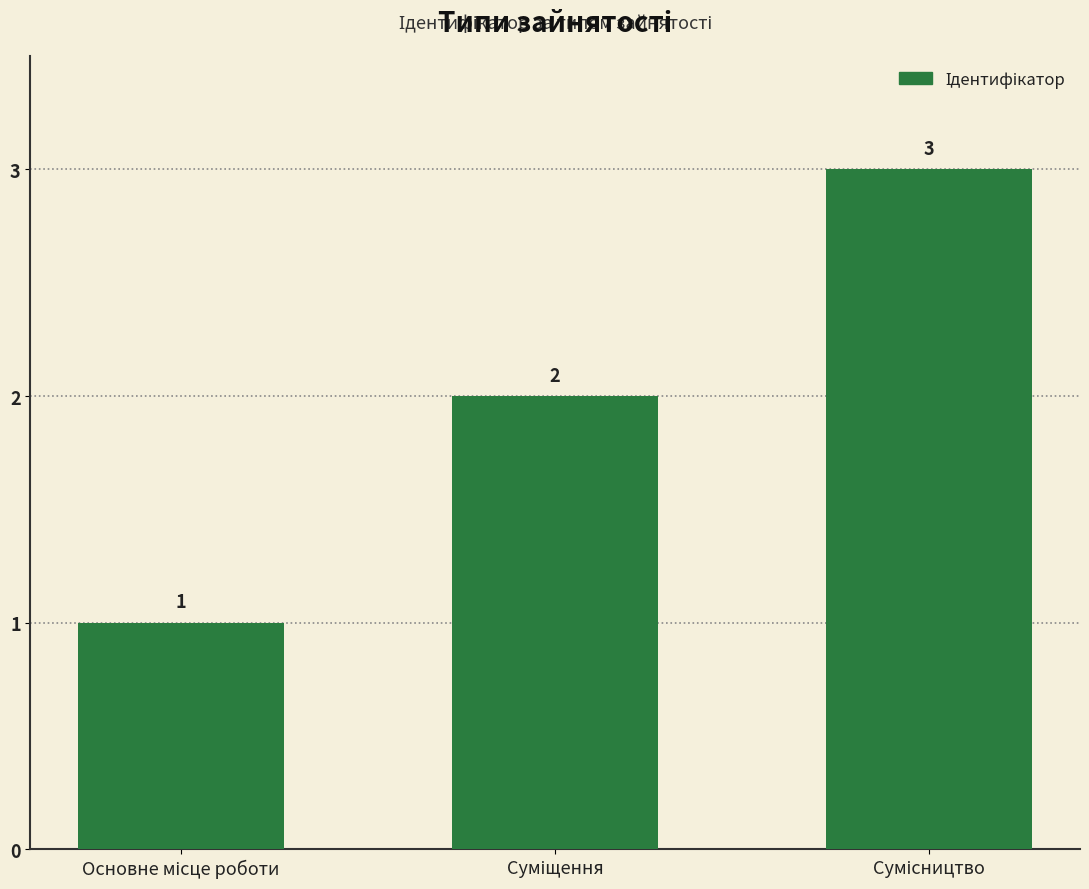

What is the difference between the maximum and minimum values?

2